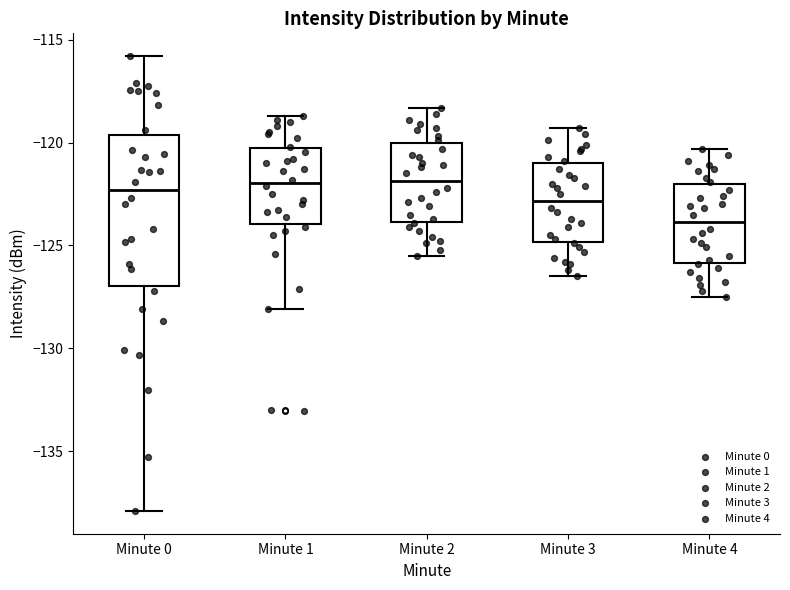

Which box is the tallest, from its lower edge to its upper edge?

Minute 0